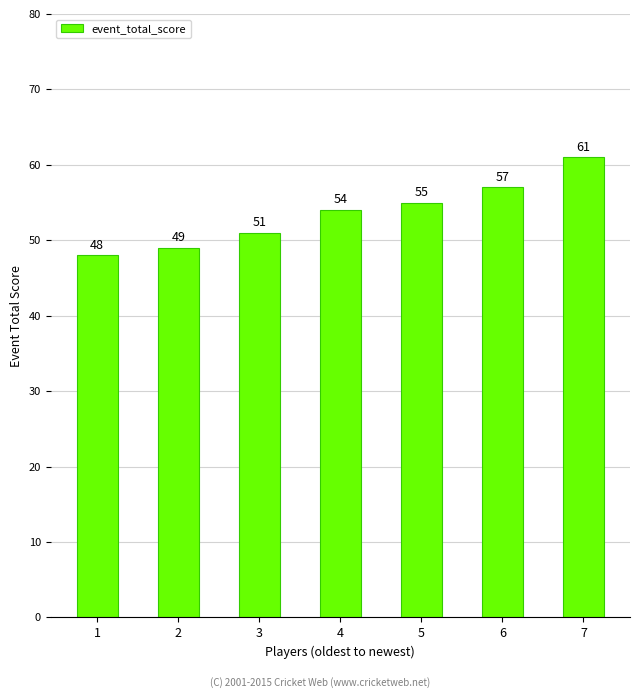

Approximately how many times larger is the value at 4 compared to 3?

1.1